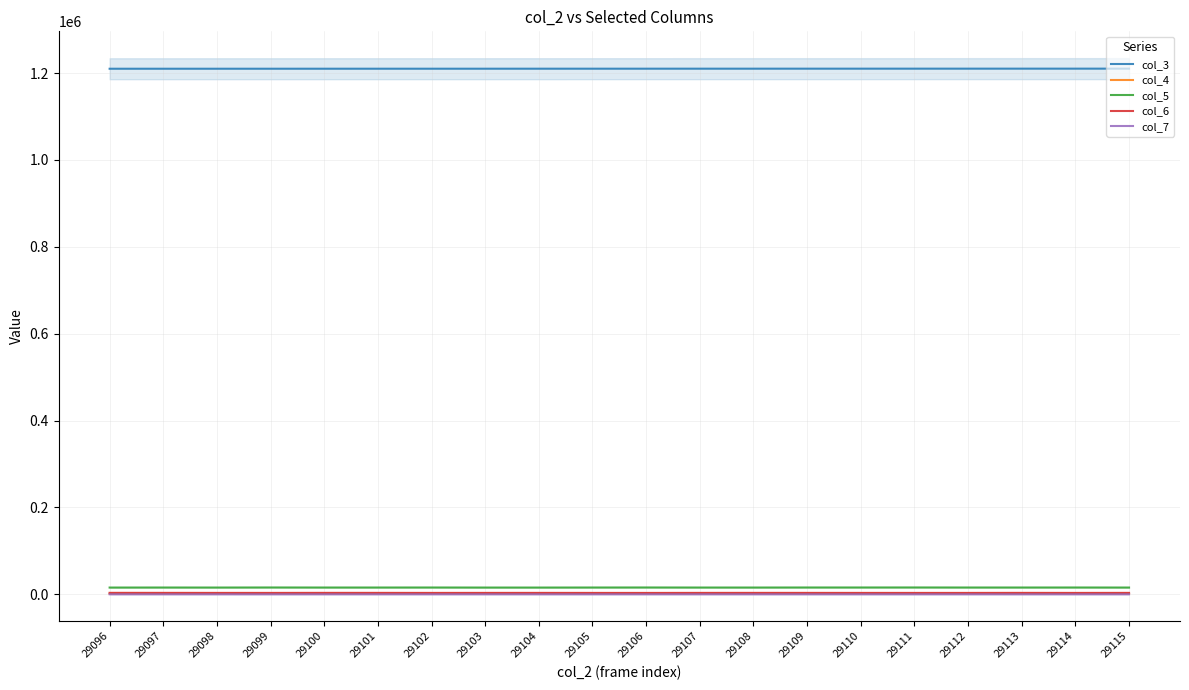

What is the sum of all col_6 values?

64462